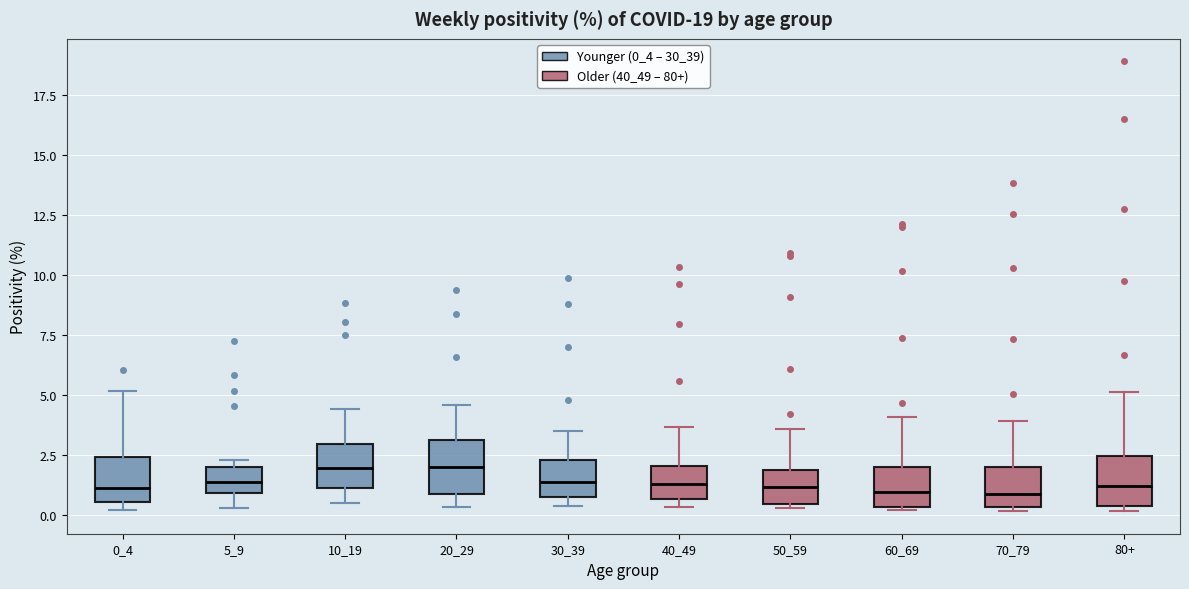

Where does the median line of the box for 80+ sit on the y-axis? The values are not printed on the chart, so give them approximately, as read against the axis.

1.0